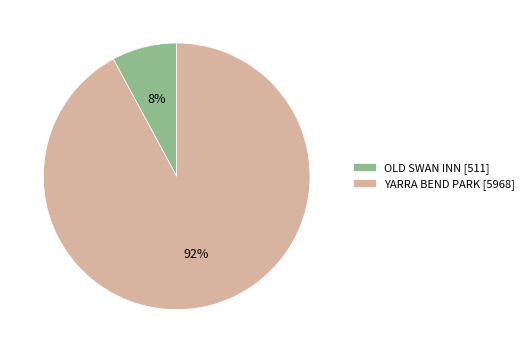

To the nearest percent, what is the combined percentage of OLD SWAN INN and YARRA BEND PARK?

100%